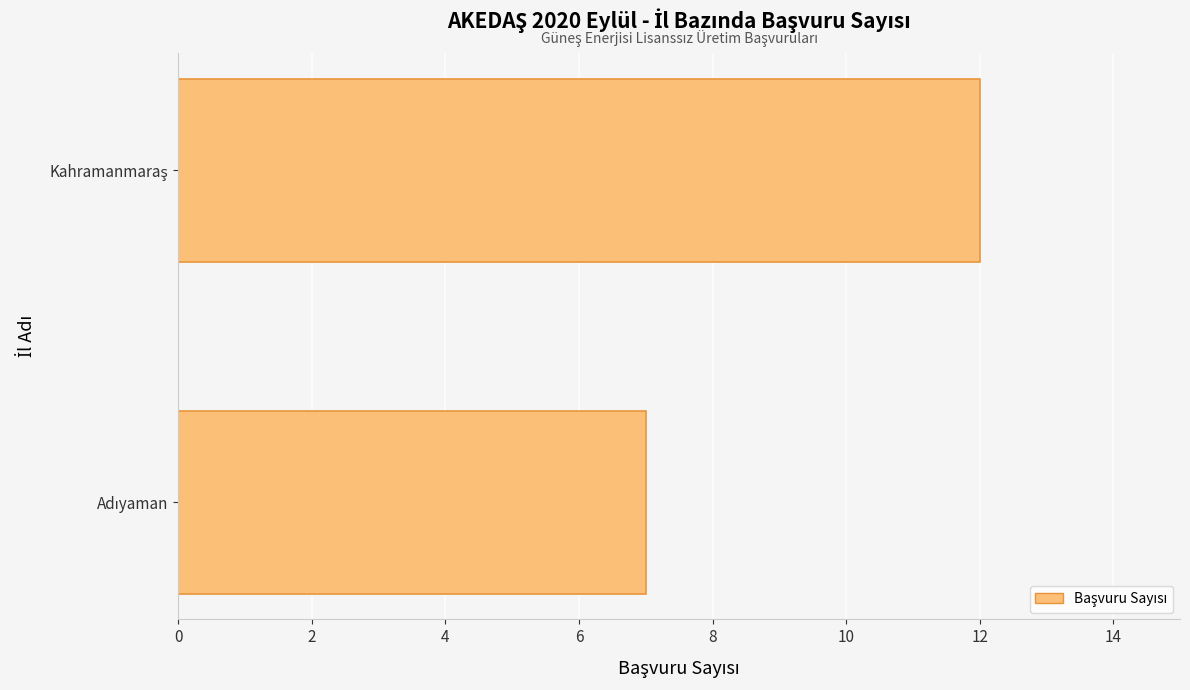

Does the chart contain stacked bars?

No